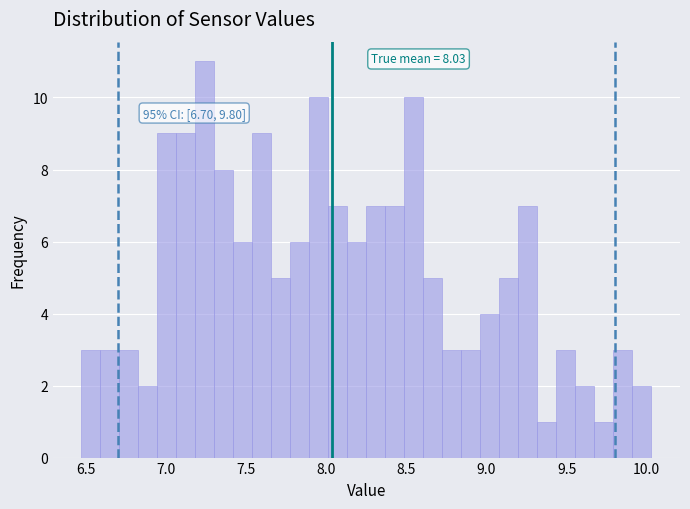

Read against the x-axis, roughly where is the centre of the tallest bar?

7.25